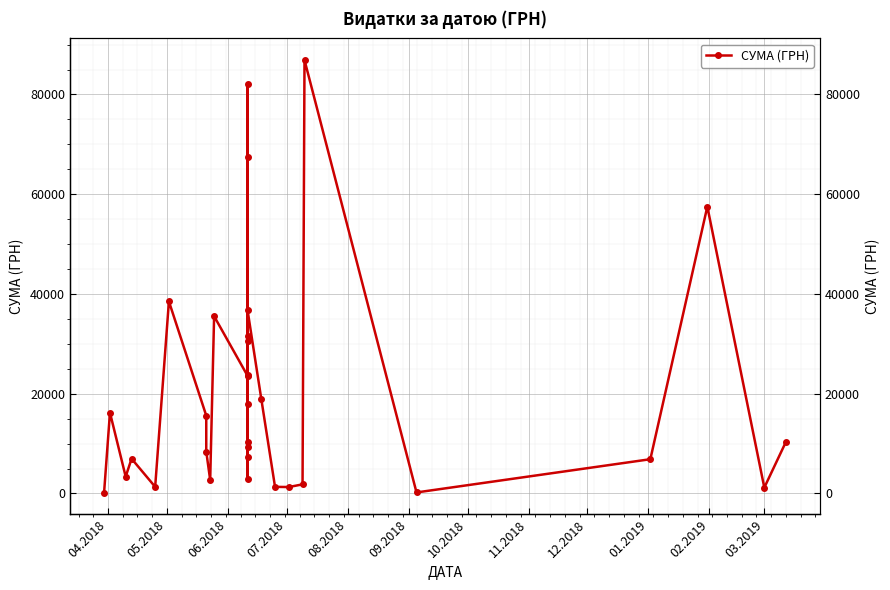

How many points are higher than both their immediate neighbors (excluding endpoints)?

9